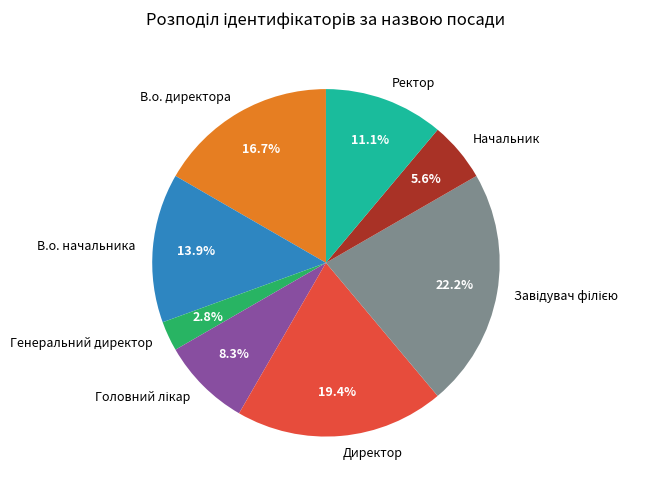

To the nearest percent, what percentage of the pie is Ректор?

11%